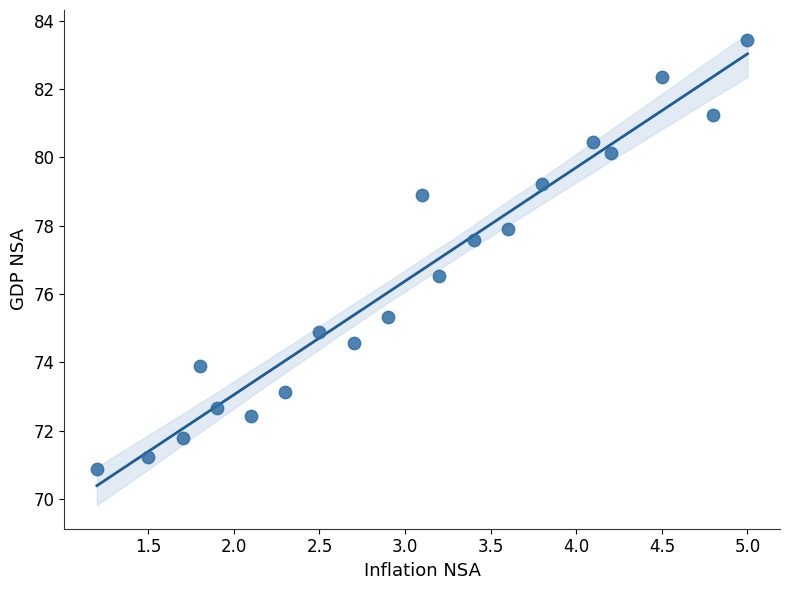

What is the range of Y values (max minus min)?

12.6